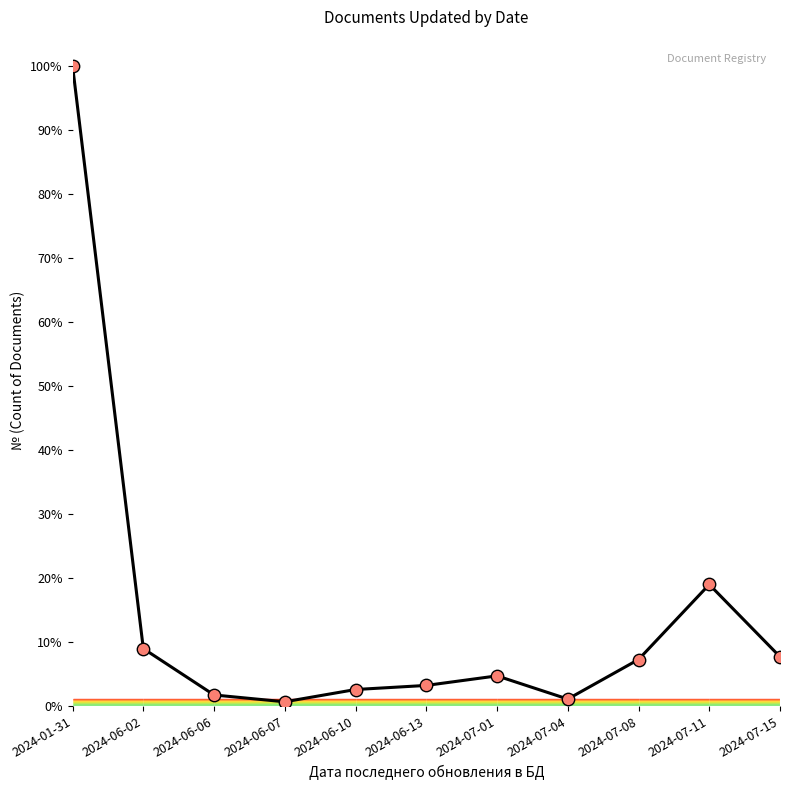

Which has a higher value, 2024-07-01 or 2024-07-15?

2024-07-15